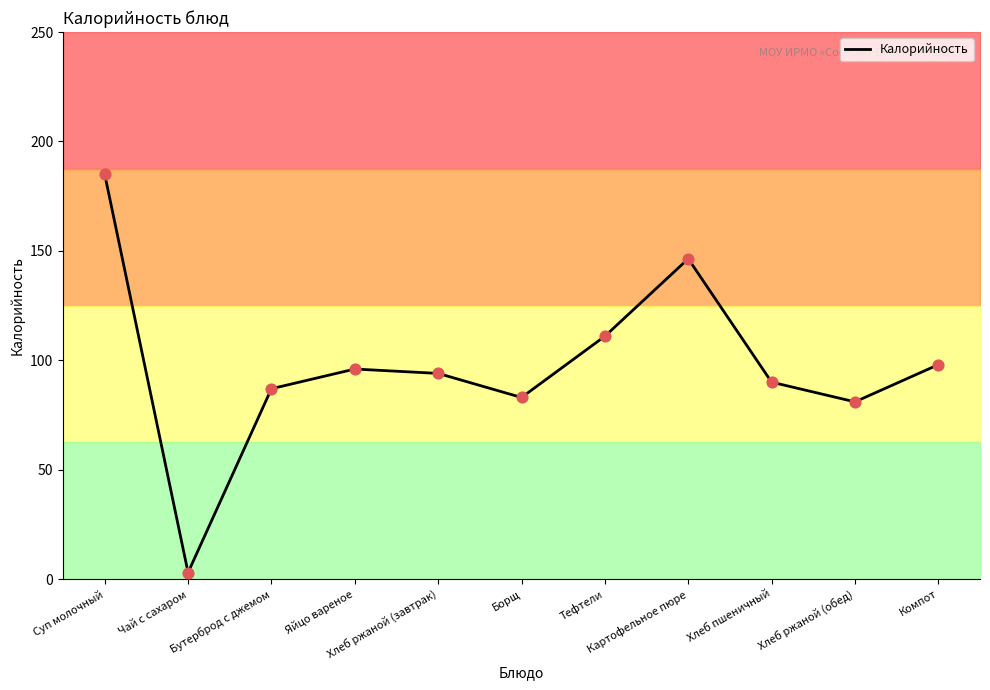

What is the change in value from Суп молочный to Компот?

-87.0